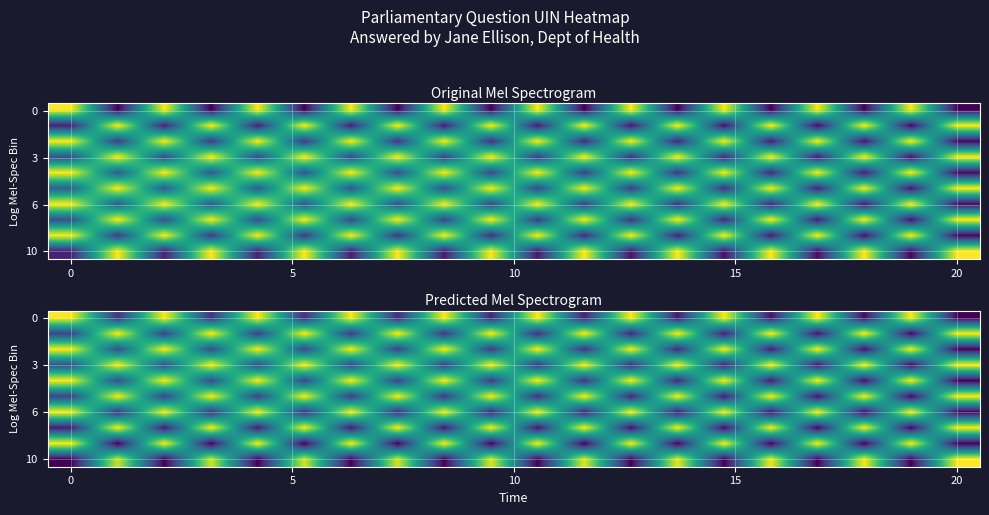

Is it true that 6 equals 1.0 at 0?

True